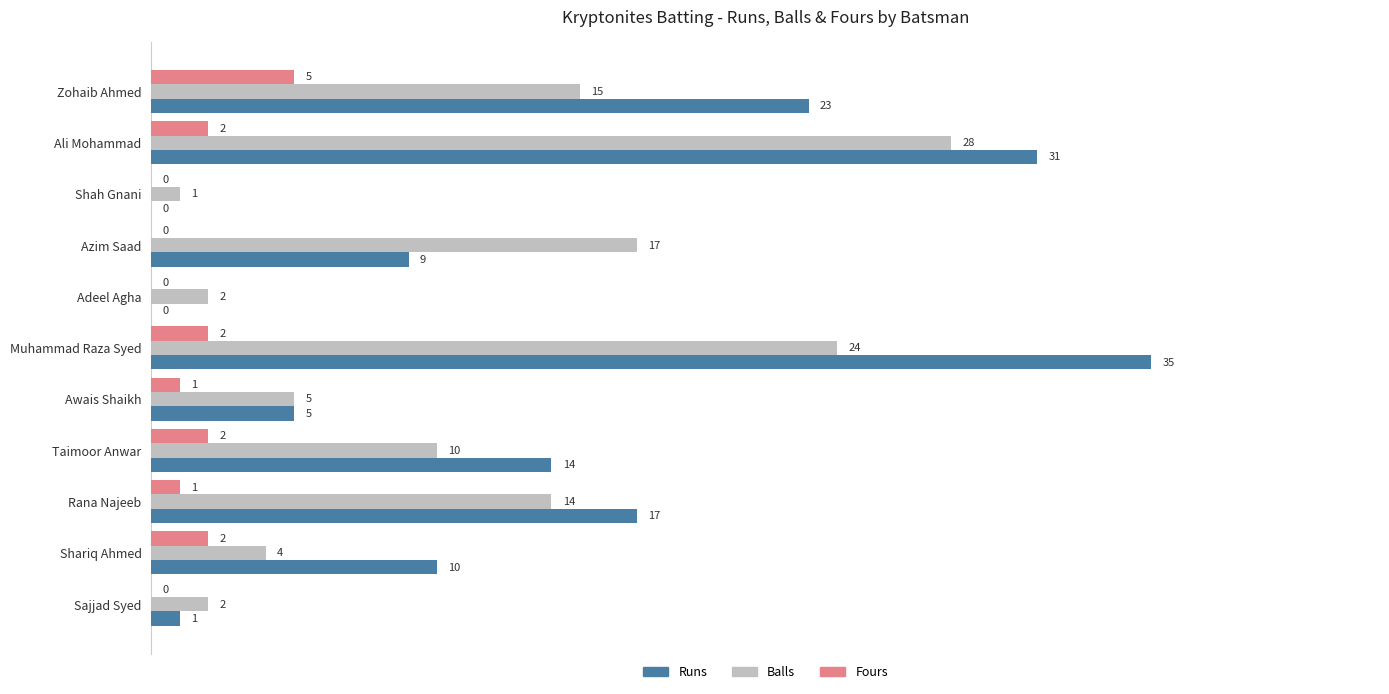

At which label is Balls closest to 14?

Rana Najeeb